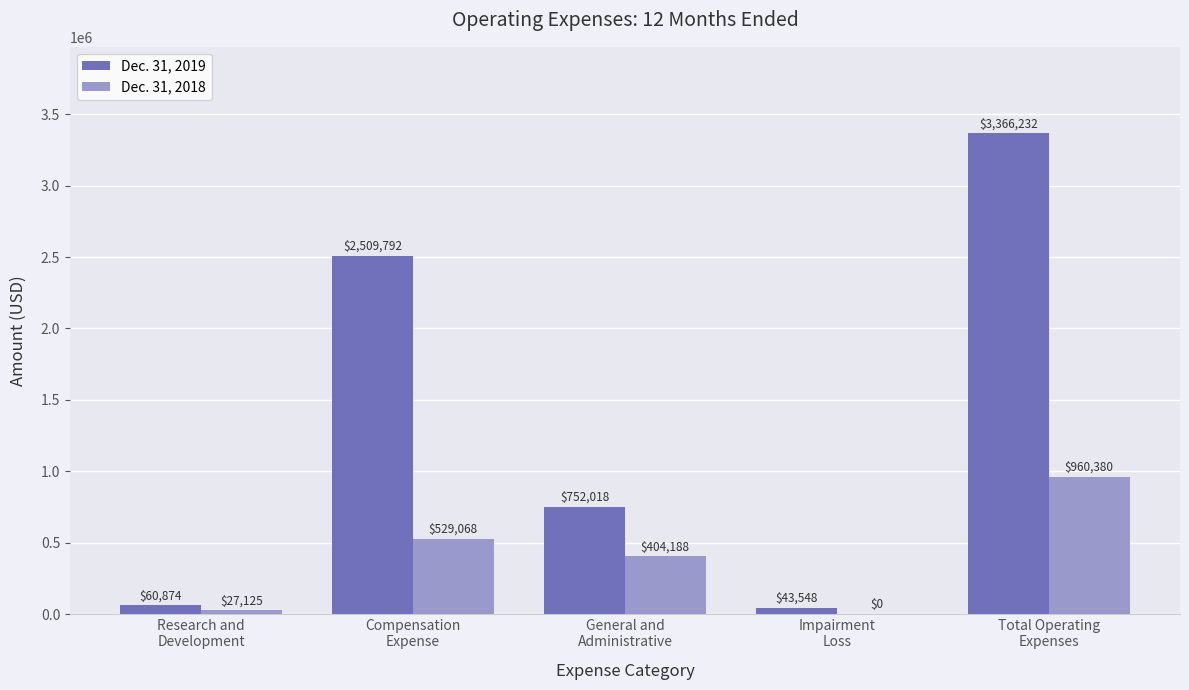

How many groups of bars are there?

5